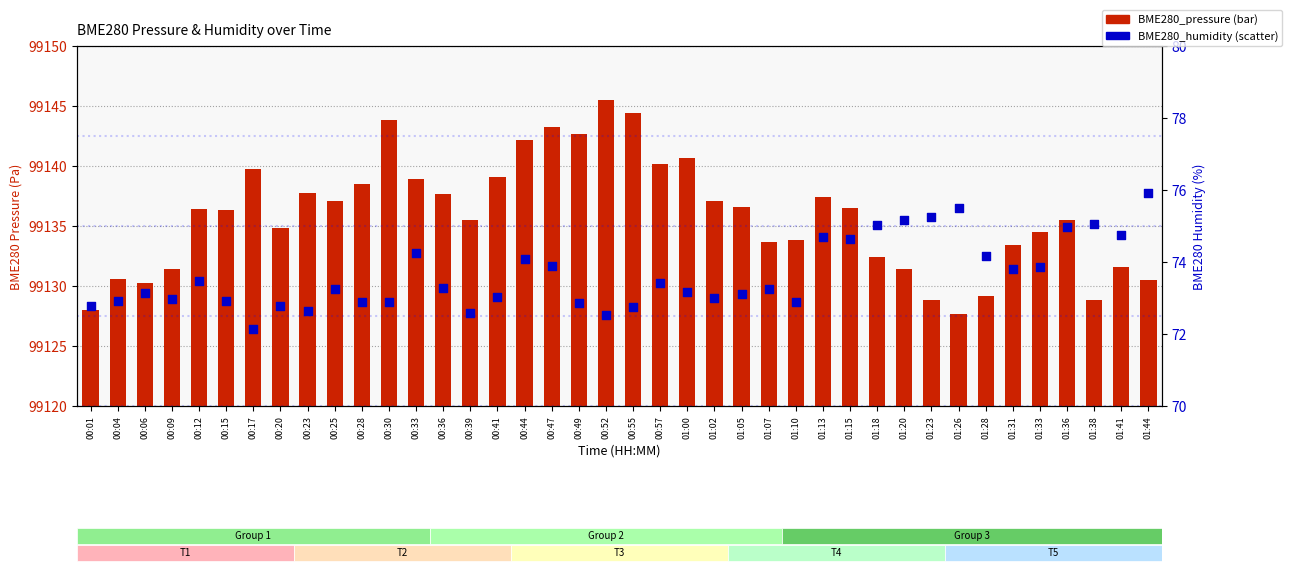

Which series reaches the minimum Y coordinate?

BME280_pressure